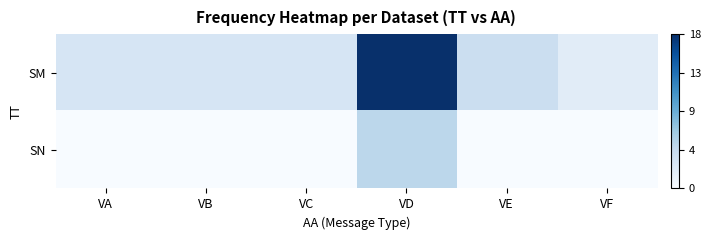

What is the total value across all series at VD?

23